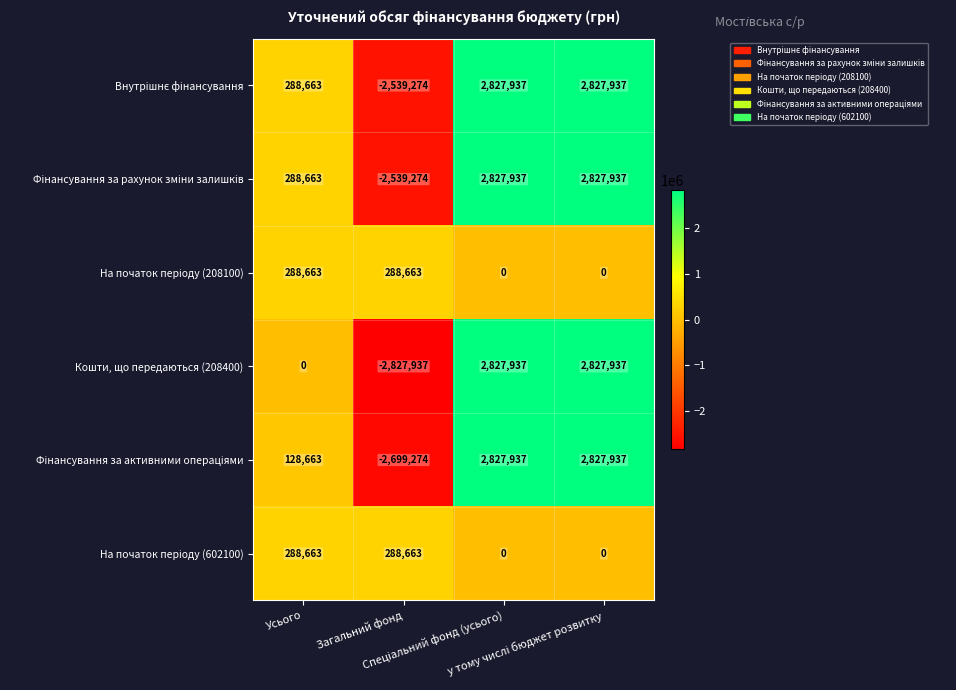

At how many categories does at least one series exceed 185305?

4